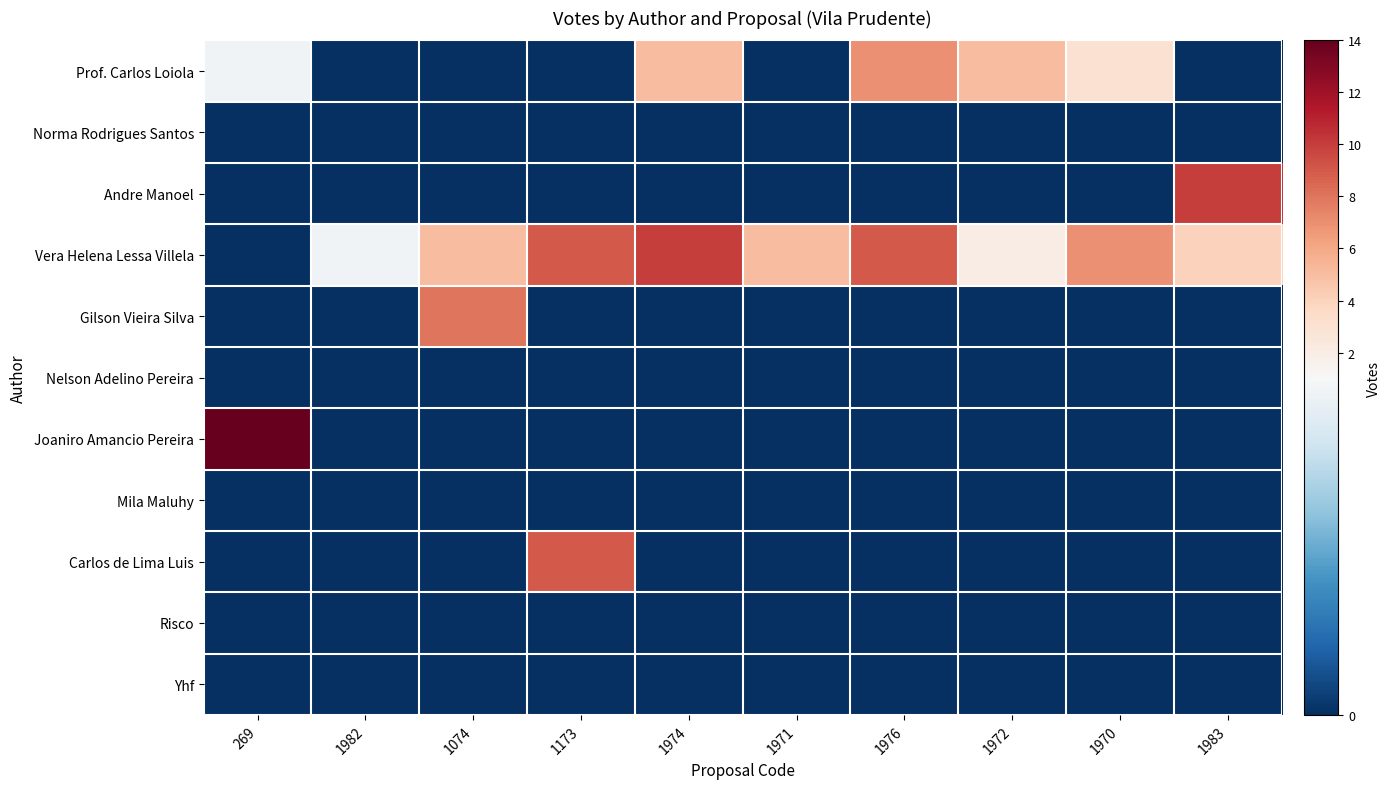

Which series has the largest total across all categories?

Vera Helena Lessa Villela